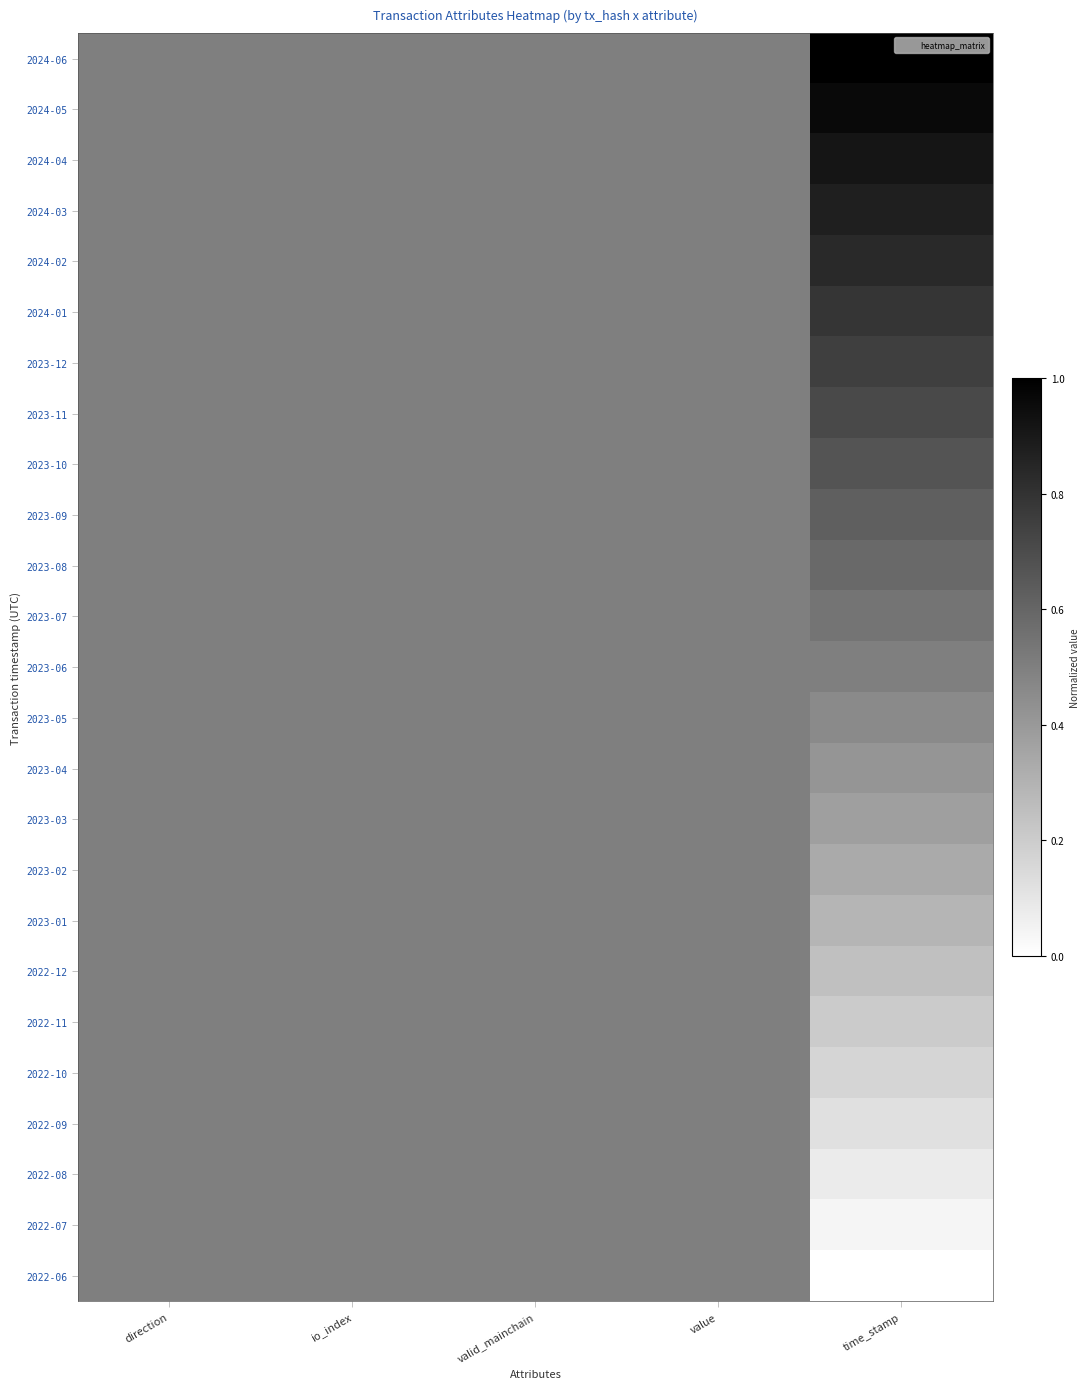

Which series changed the most between io_index and time_stamp?

2024-06